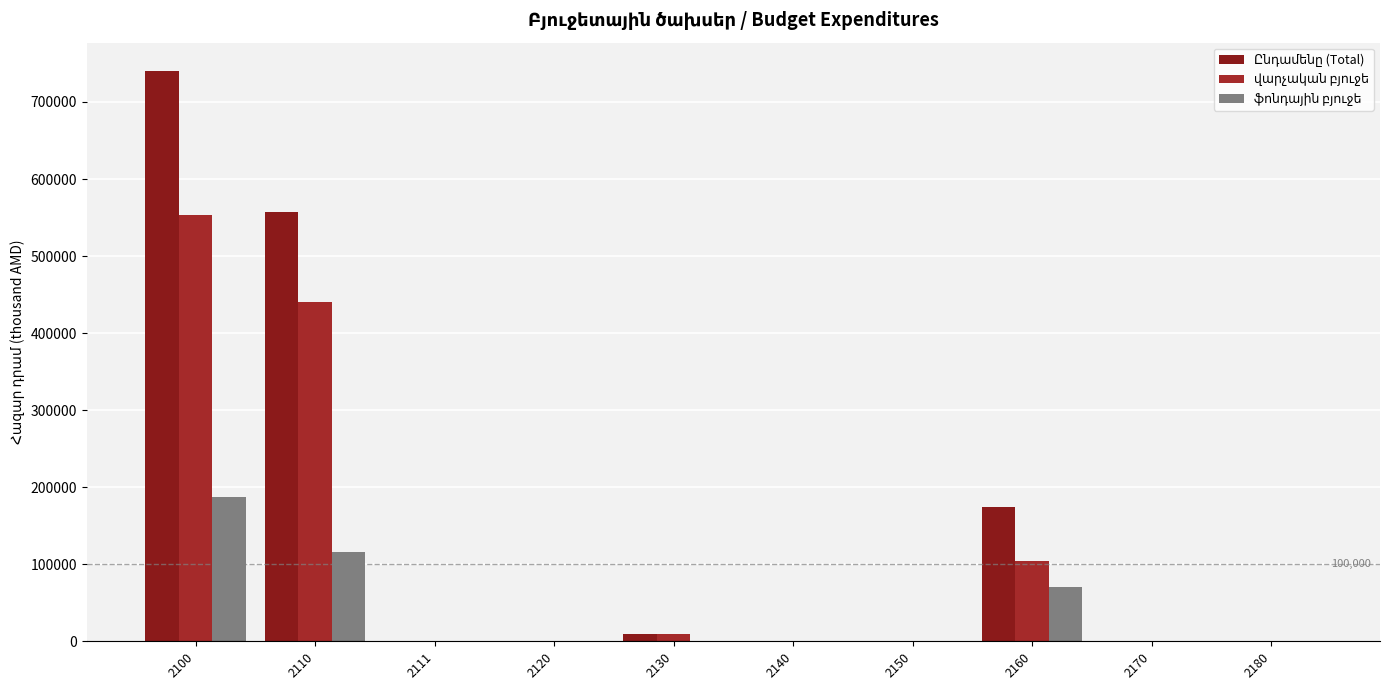

Which label corresponds to the largest value in the chart?

2100